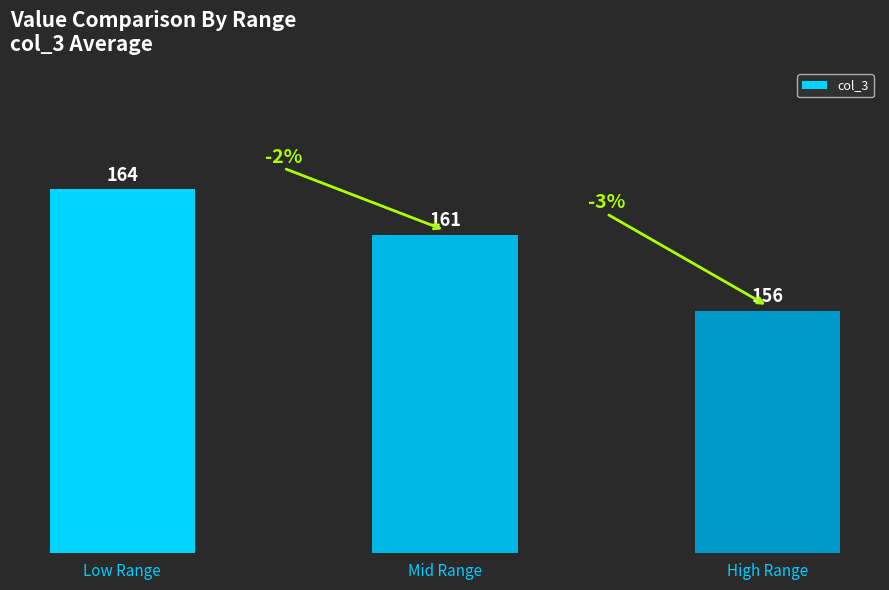

At which label does the data first exceed 161?

Low Range